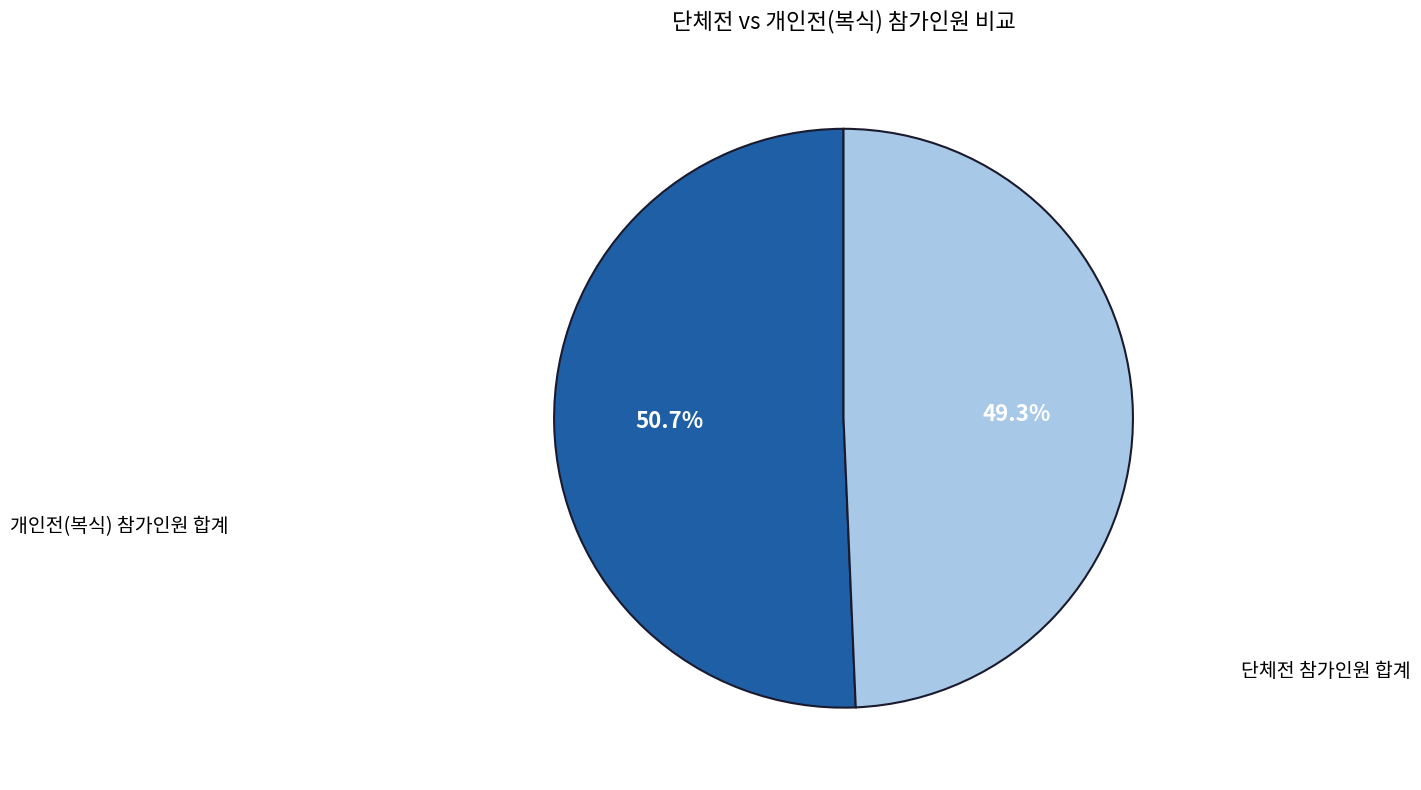

Does any single category account for the majority?

Yes